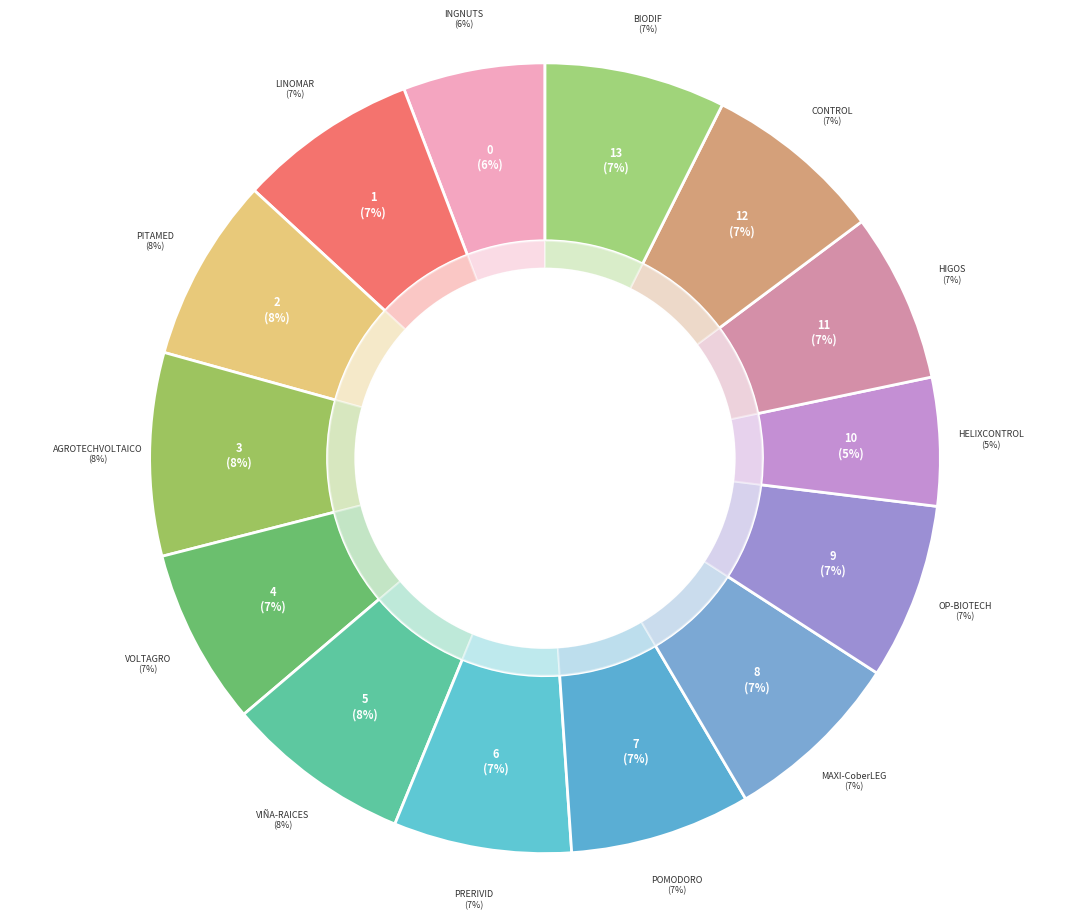

Is it true that POMODORO is 7% of the pie?

True